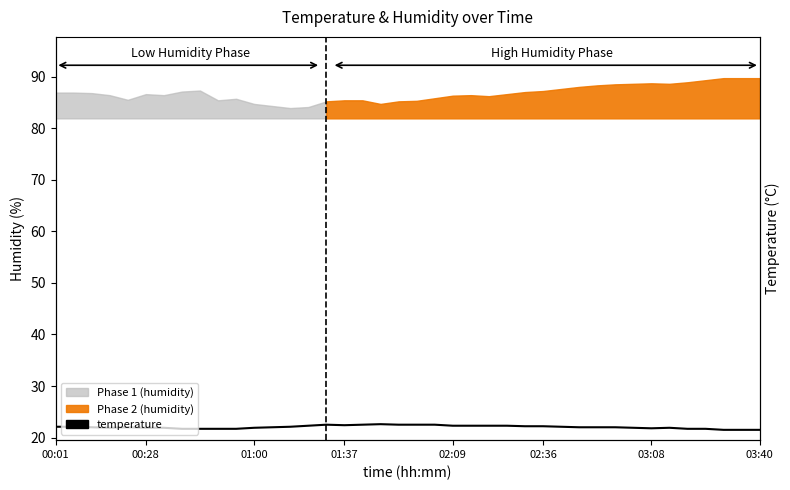

What is the difference between the maximum and second lowest values?

1.1